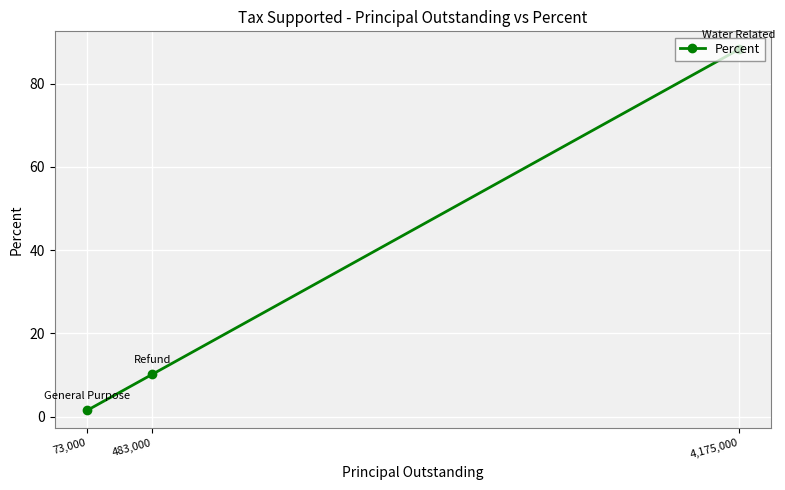

What is the ratio of the value at 4,175,000 to the value at 483,000?

8.7